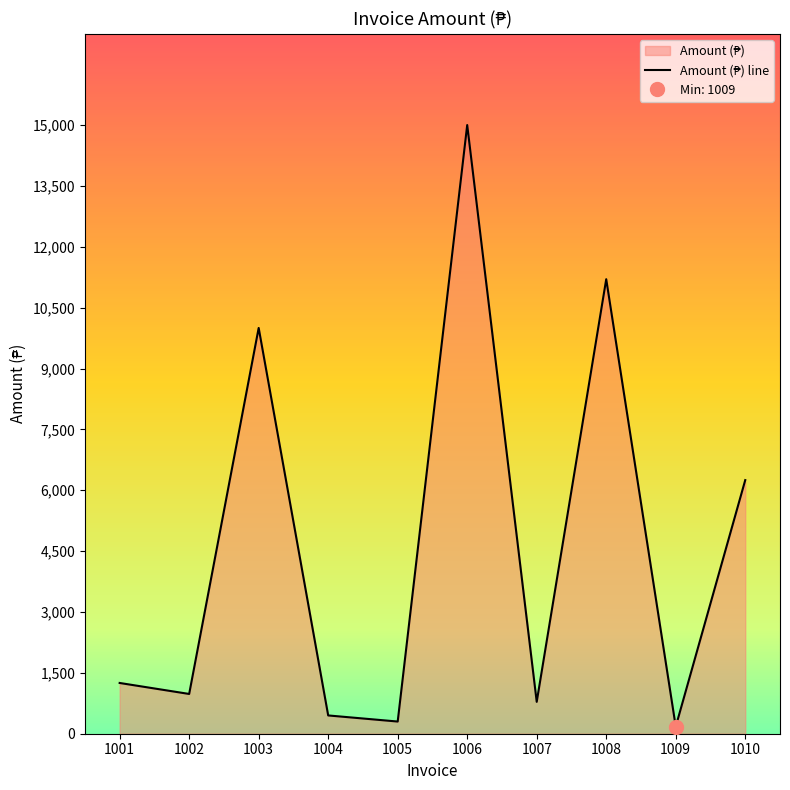

Reading left to right, list all the values displayed in this chart.

1001=1250.8	1002=980.0	1003=10000.0	1004=450.5	1005=300.2	1006=15000.0	1007=785.9	1008=11200.8	1009=175.2	1010=6250.0